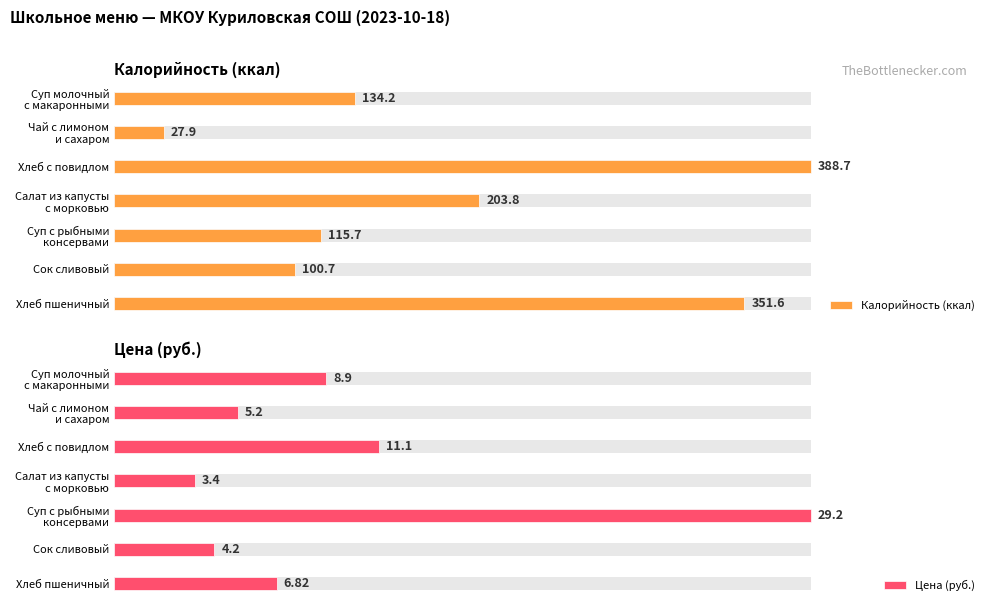

What is the value of the Калорийность (ккал) bar at the 7th from the left?

351.6